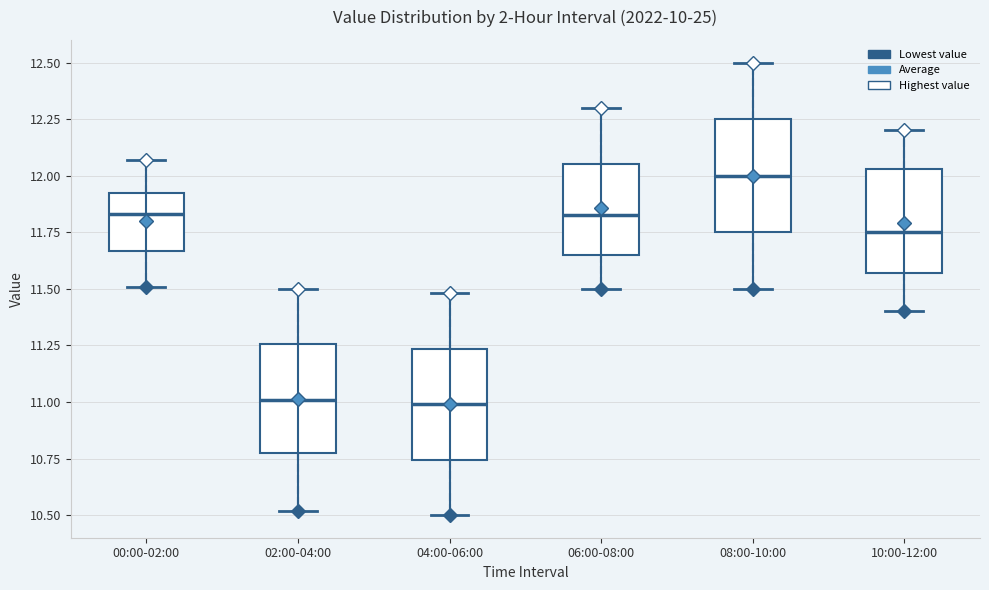

Where does the lower whisker of the box for 06:00-08:00 end on the y-axis? The values are not printed on the chart, so give them approximately, as read against the axis.

11.50